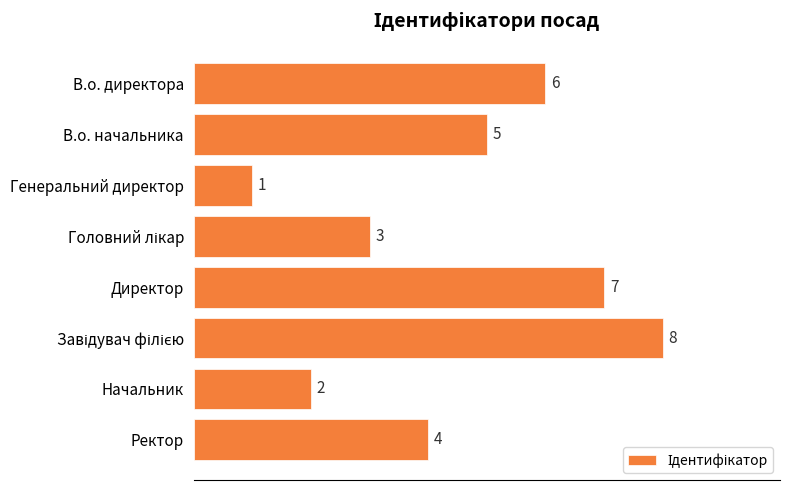

What is the difference between the second highest and minimum values?

6